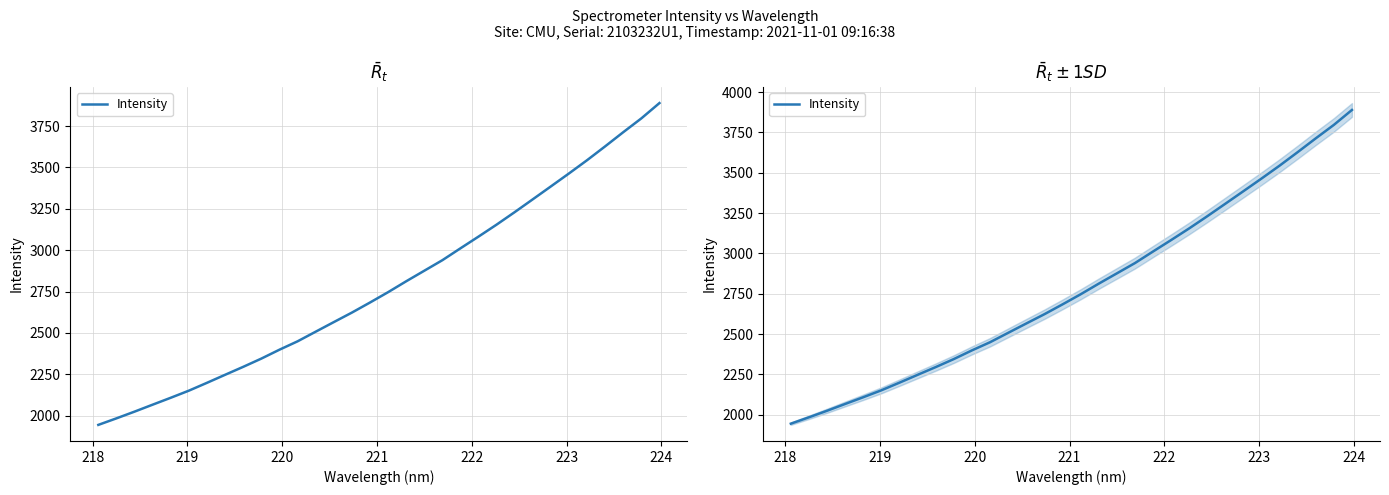

How many values exceed 2746?

16